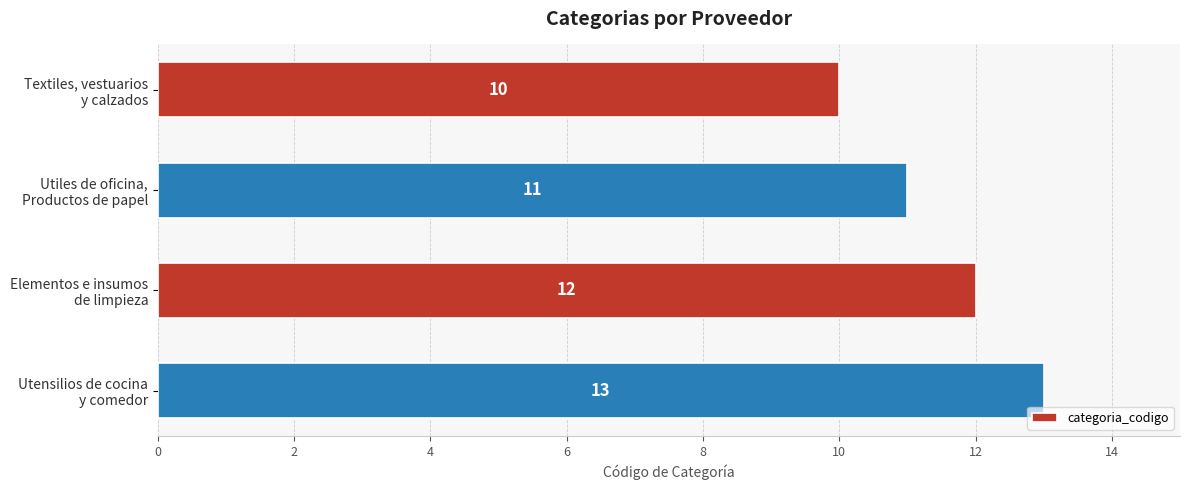

What is the average value?

12